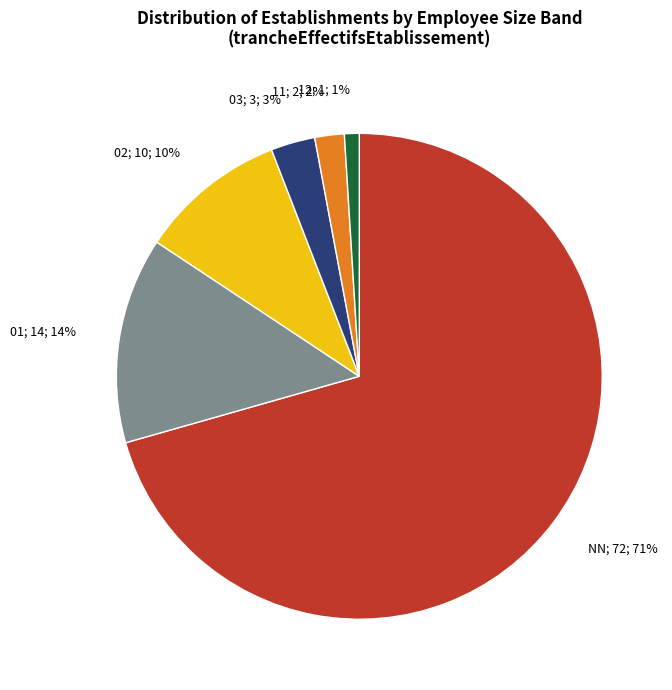

To the nearest percent, what is the average slice percentage?

17%